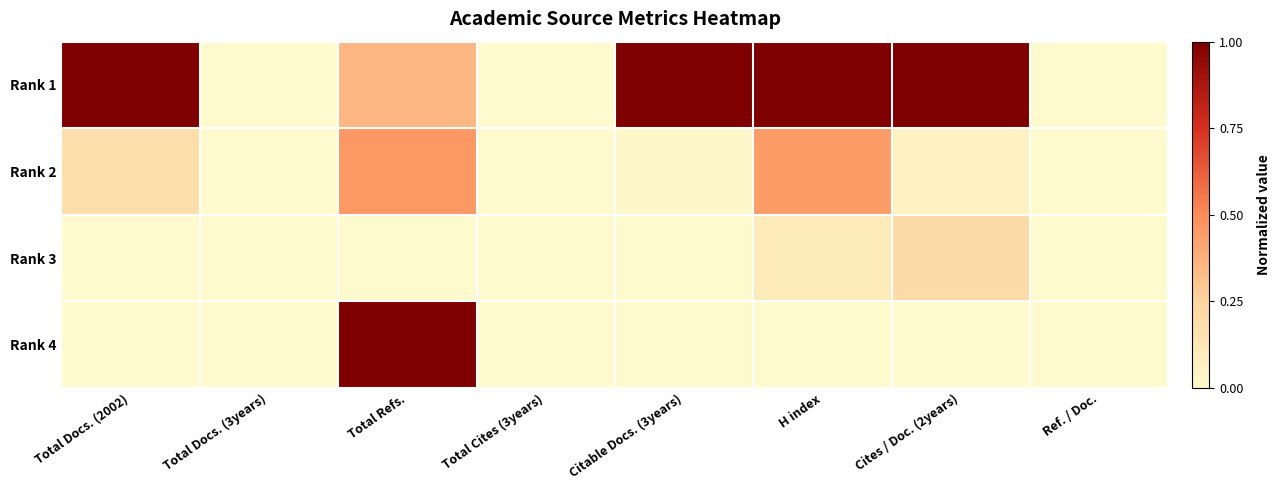

How many series are shown in this chart?

4